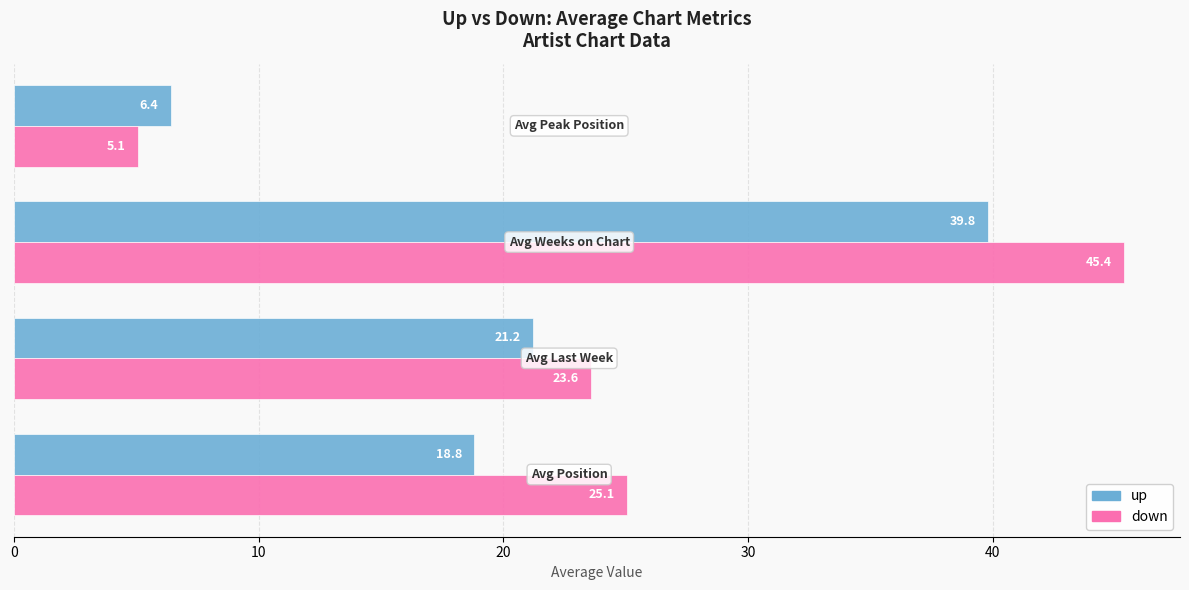

Rank the series by their maximum value, from highest to lowest.

down, up